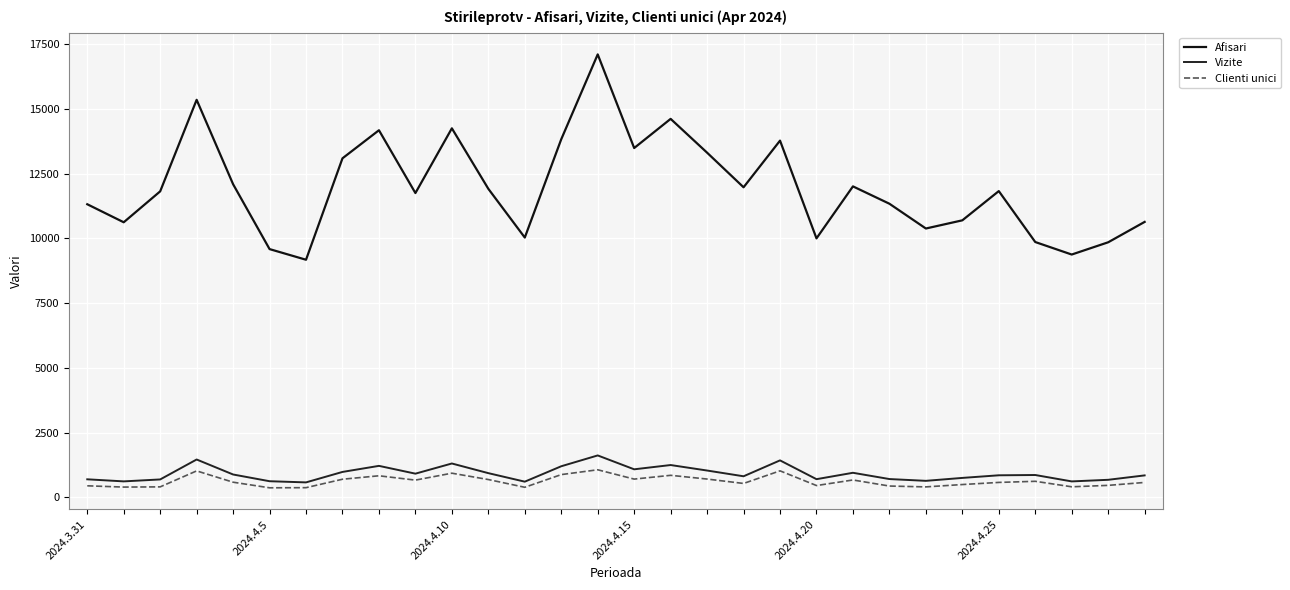

What is the highest value of the Vizite series?

1618